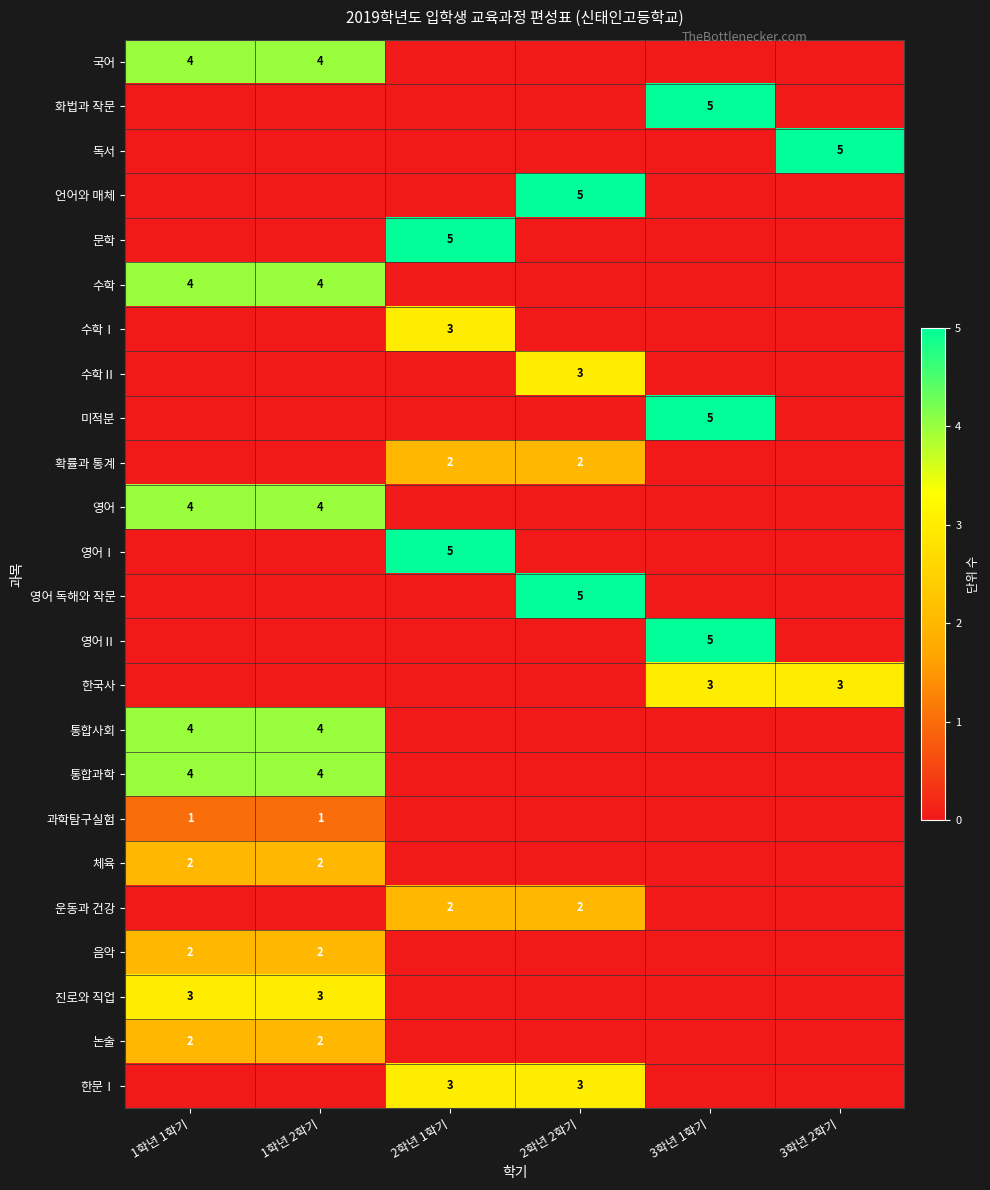

The 진로와 직업 series shows 3 at 1학년 1학기. True or false?

True